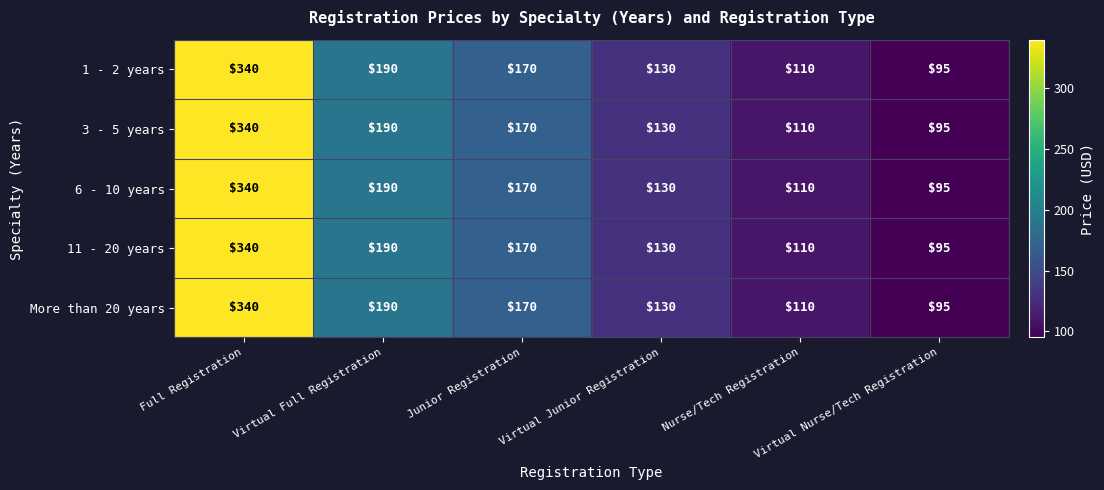

What is the difference between the second highest and minimum values in the 6 - 10 years series?

95